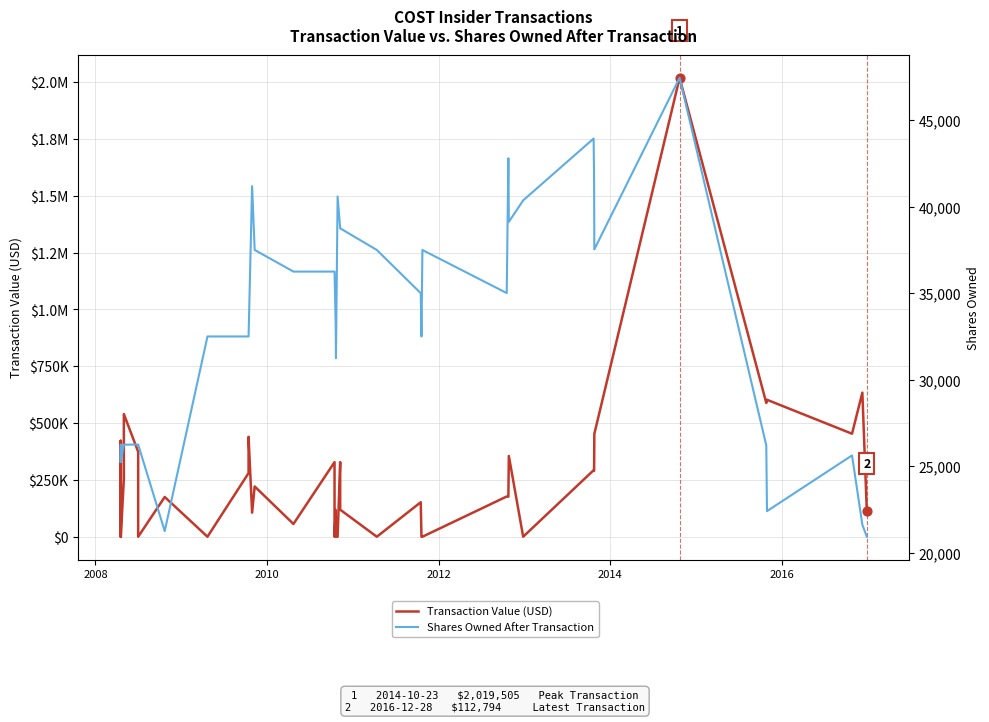

At how many categories does at least one series exceed 1991710?

1